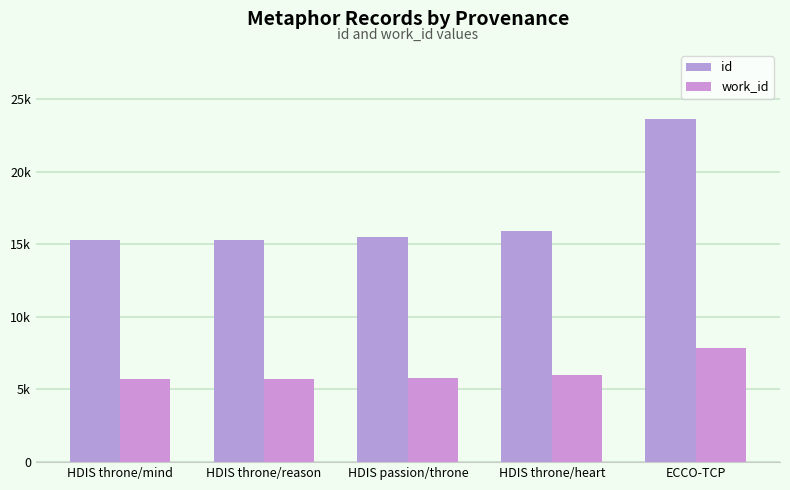

True or false: work_id has a value of 7837 at ECCO-TCP.

True